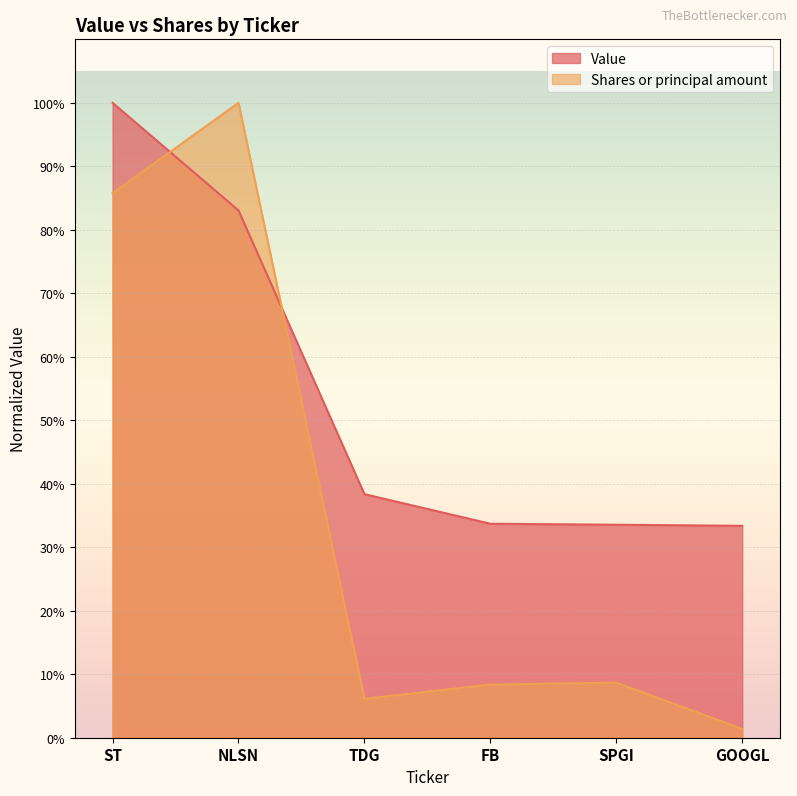

Reading right to left, extract all data points from this chart.

Value: GOOGL=0.3	SPGI=0.3	FB=0.3	TDG=0.4	NLSN=0.8	ST=1.0
Shares or principal amount: GOOGL=0.0	SPGI=0.1	FB=0.1	TDG=0.1	NLSN=1.0	ST=0.9